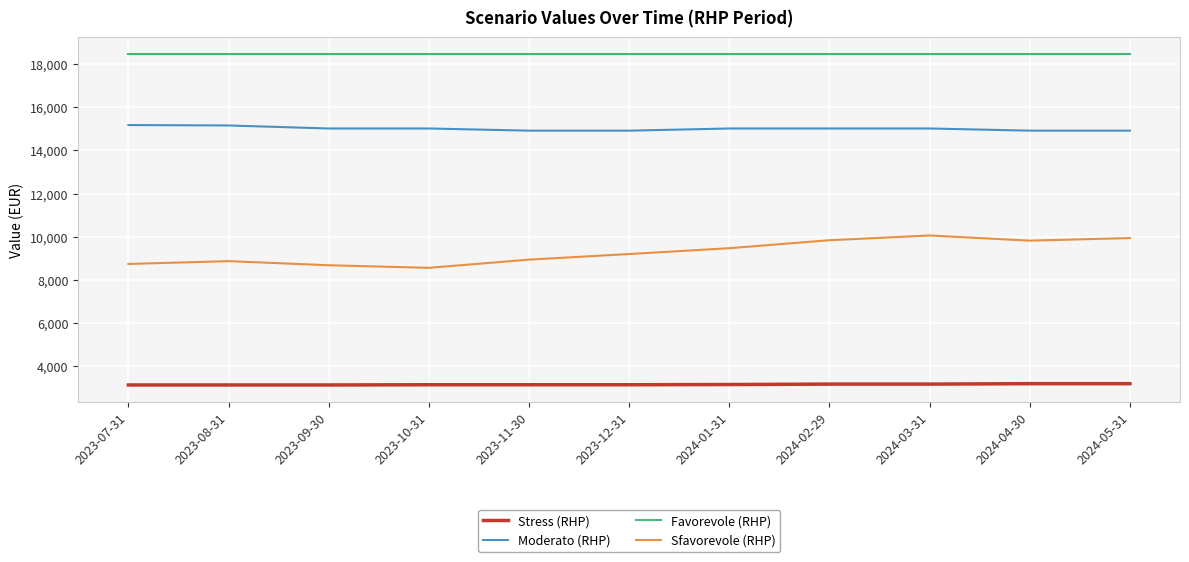

At which label does Moderato (RHP) first exceed 15020?

2023-07-31